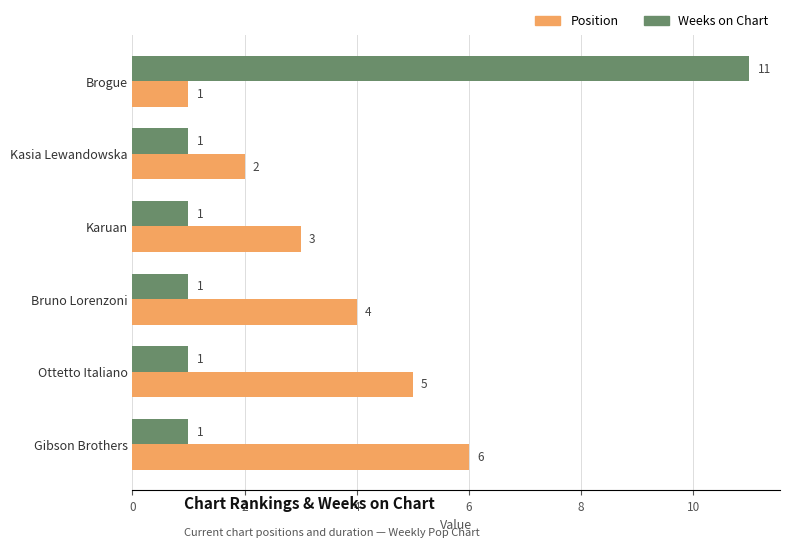

Which series has the widest spread of values?

Weeks on Chart